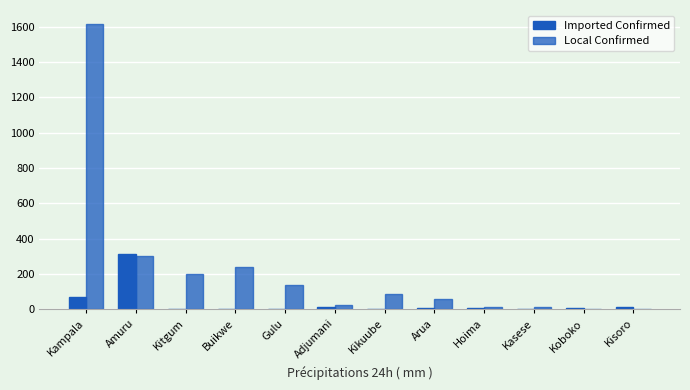

Are the bars horizontal?

No